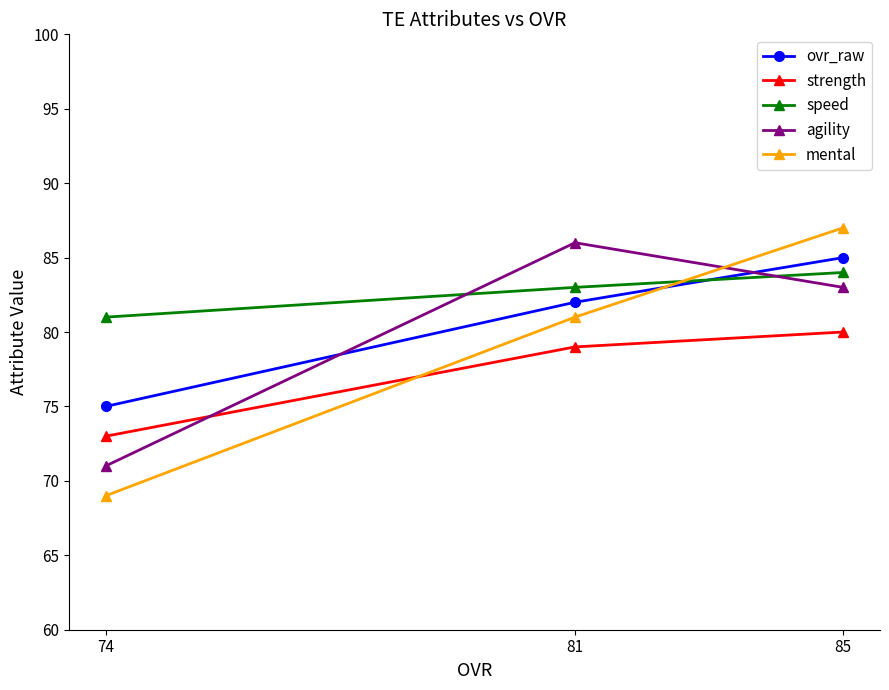

The value of mental at 81 is 81. True or false?

True